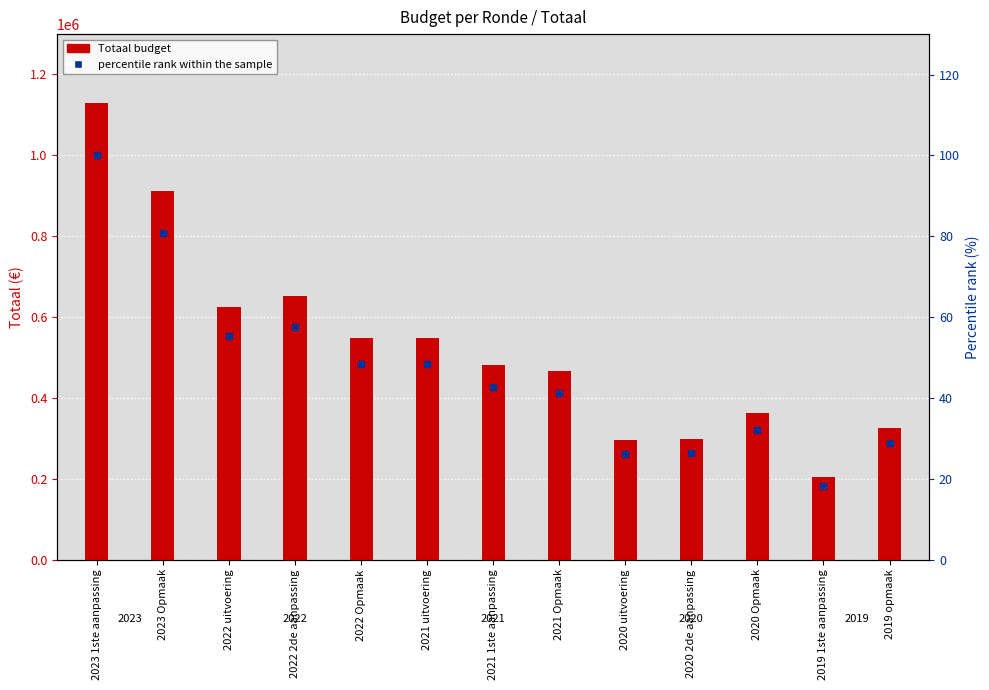

What is the total value across all series at 2021 1ste aanpassing?

481987.7